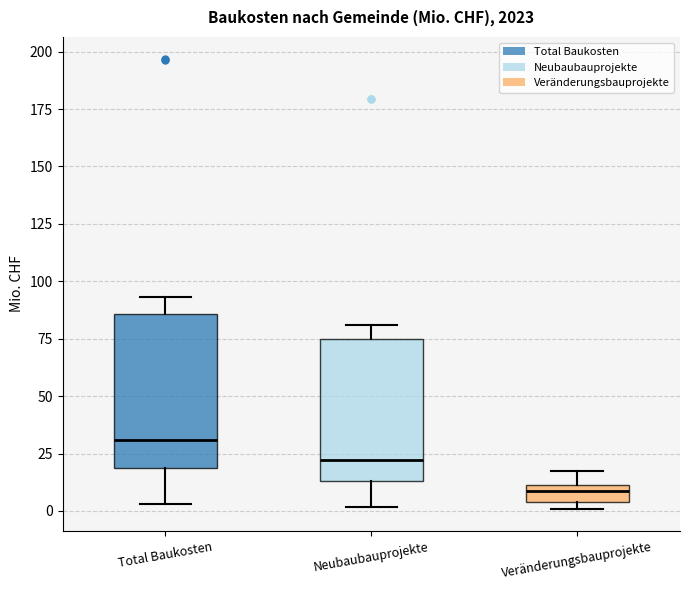

Where is the lower edge of the box for Veränderungsbauprojekte on the y-axis? The values are not printed on the chart, so give them approximately, as read against the axis.

5